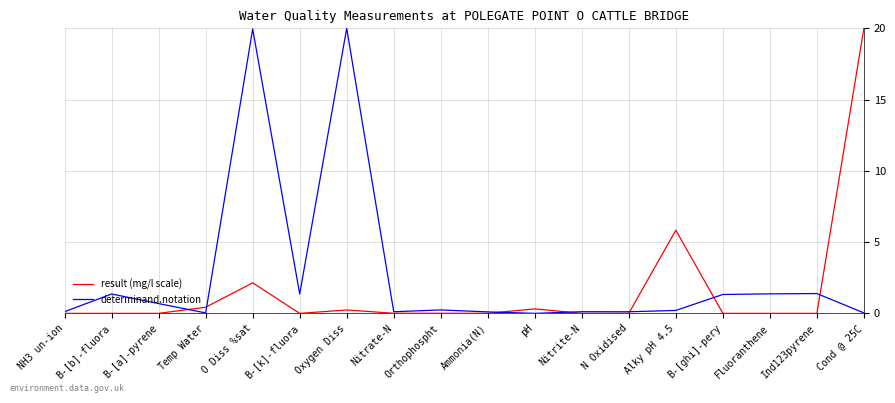

What are all the series names shown in the legend?

result (mg/l scale), determinand.notation